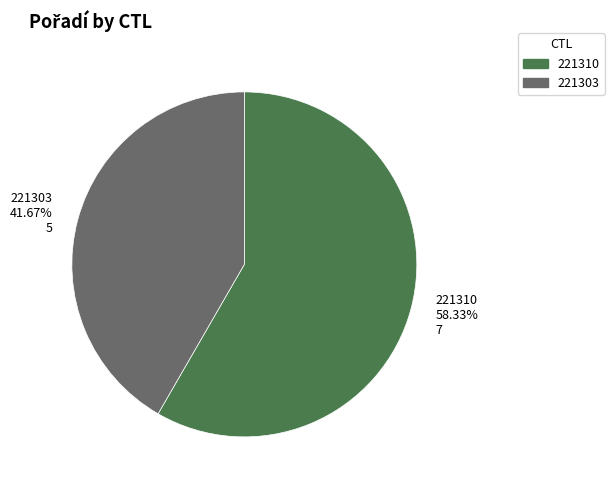

Count the number of slices in the pie.

2